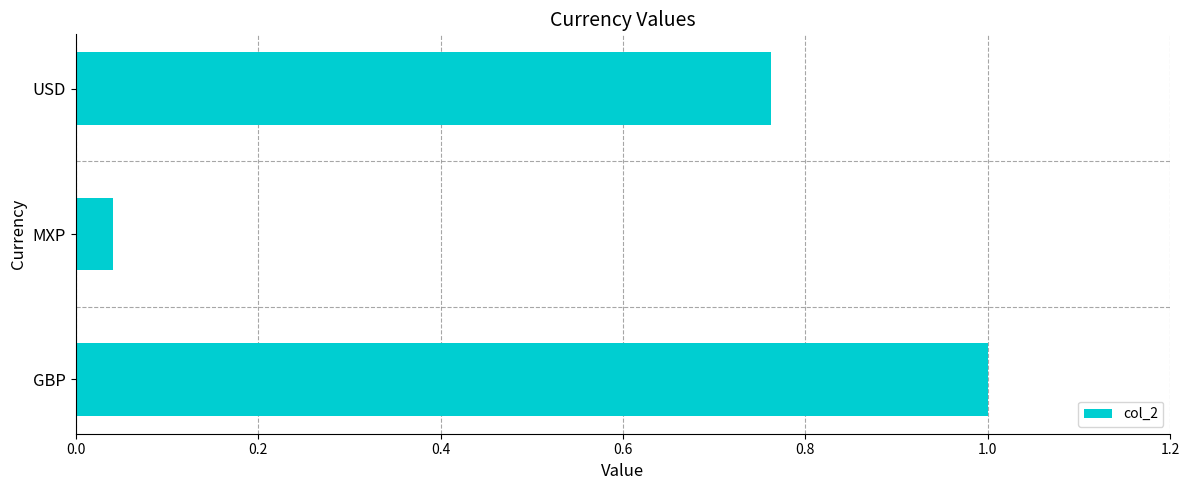

True or false: the data shows 1.8 at GBP.

False